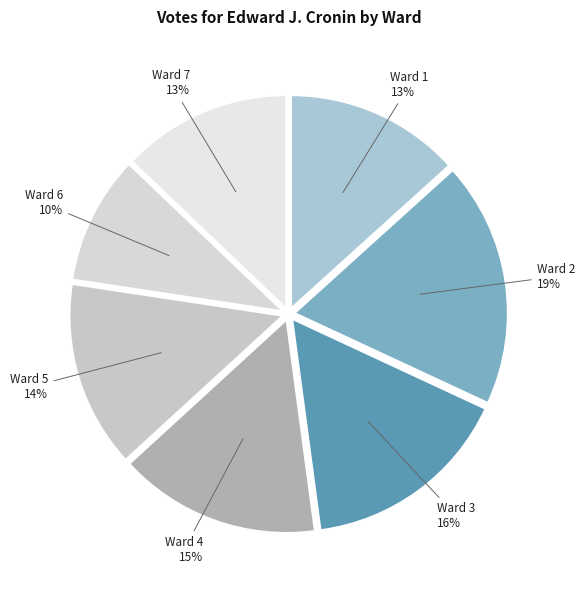

Is the sum of Ward 4 and Ward 2 greater than half?

No